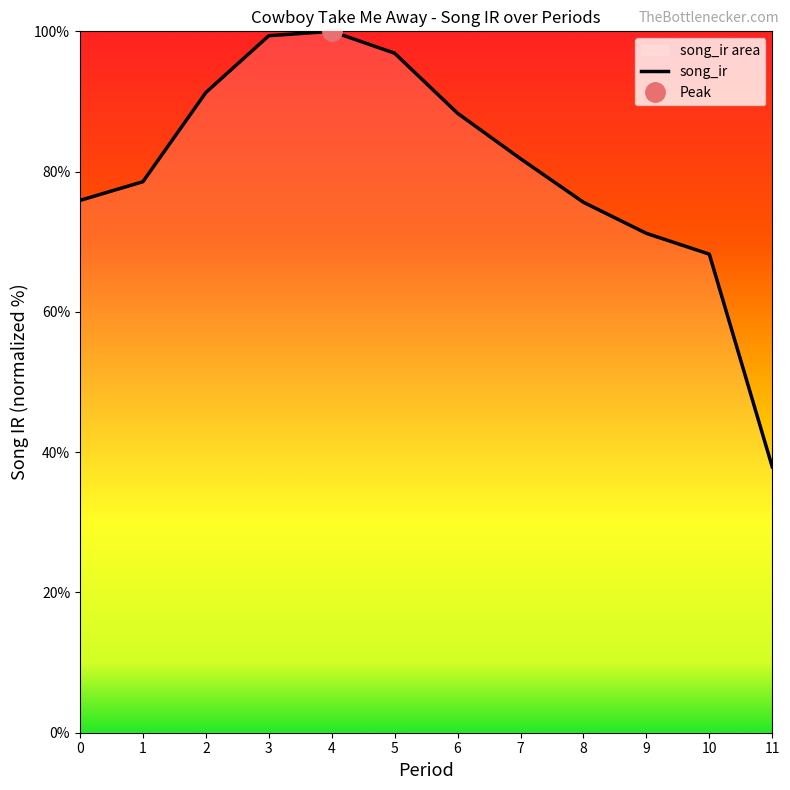

Does the chart display data point markers on the line(s)?

No